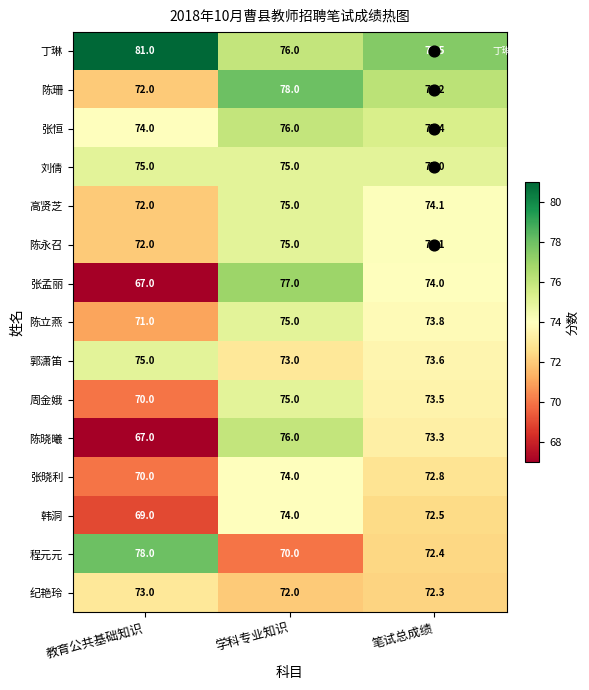

Rank the categories by 张孟丽 value from lowest to highest.

教育公共基础知识, 笔试总成绩, 学科专业知识